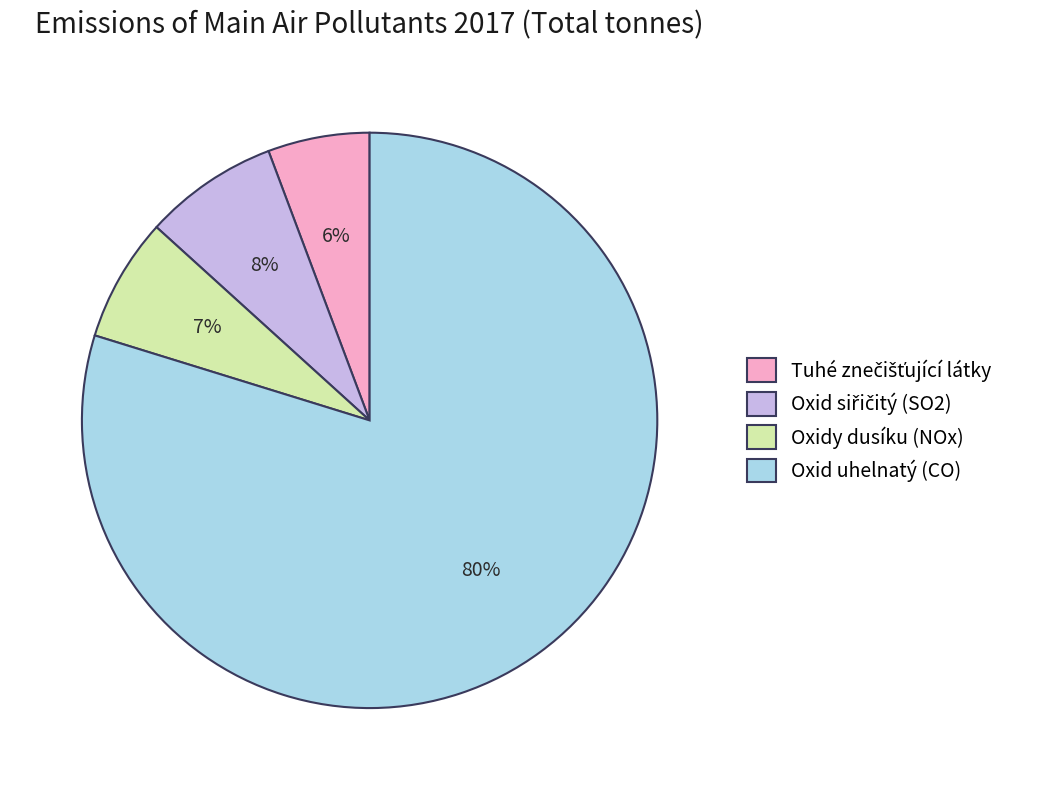

To the nearest percent, what is the average slice percentage?

25%